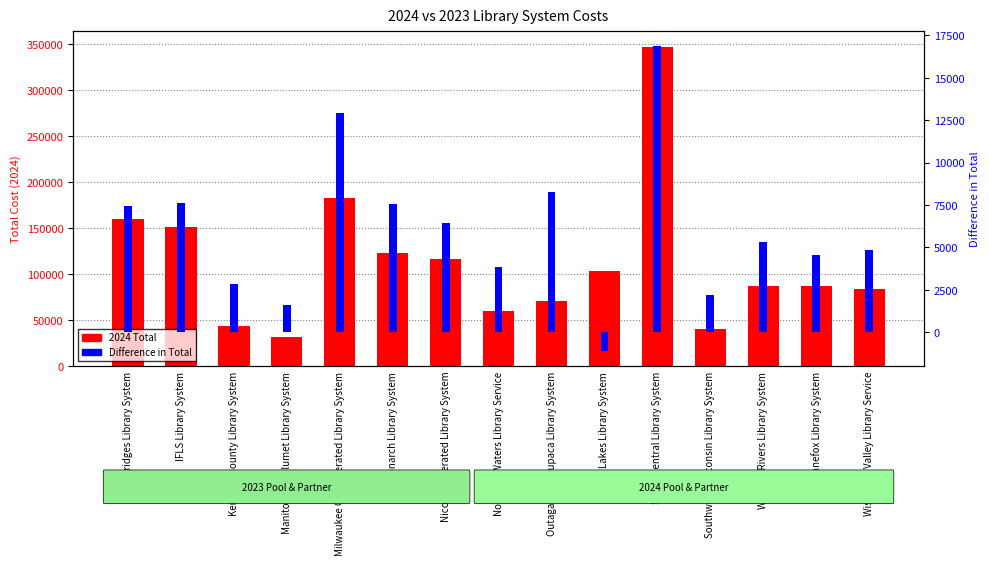

True or false: 2024 Total has a value of 92483.0 at Northern Waters Library Service.

False